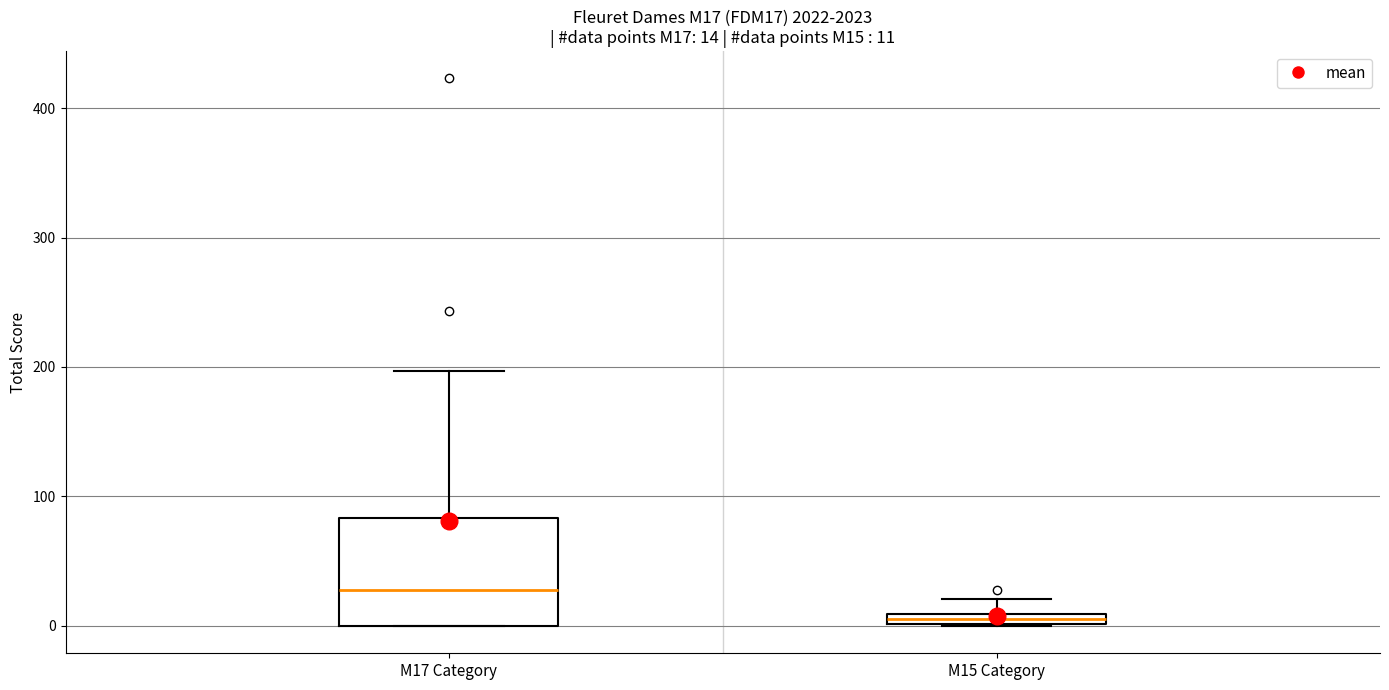

Which box is the tallest, from its lower edge to its upper edge?

M17 Category